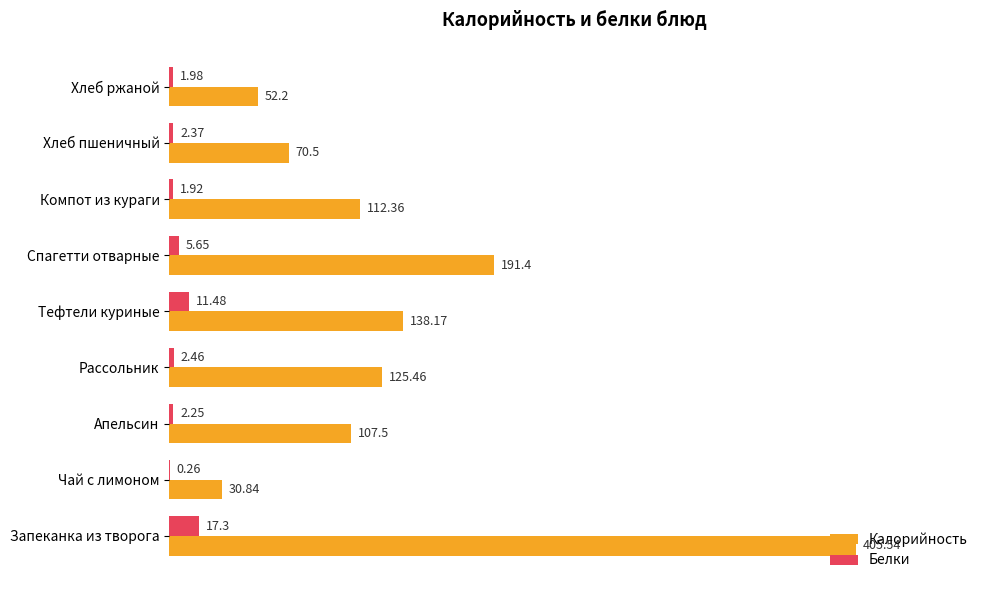

Is the value of Калорийность at Запеканка из творога greater than the value of Белки at Чай с лимоном?

Yes